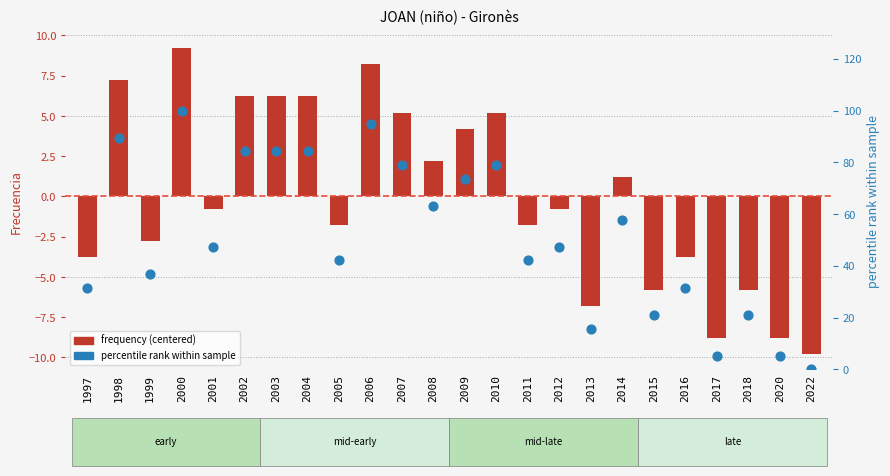

What are all the series names shown in the legend?

frequency (centered), percentile rank within sample